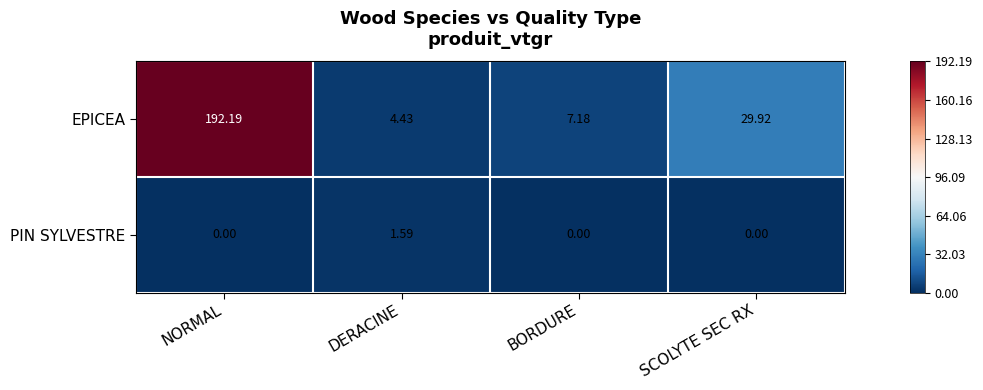

Rank the series at DERACINE from highest to lowest value.

EPICEA, PIN SYLVESTRE